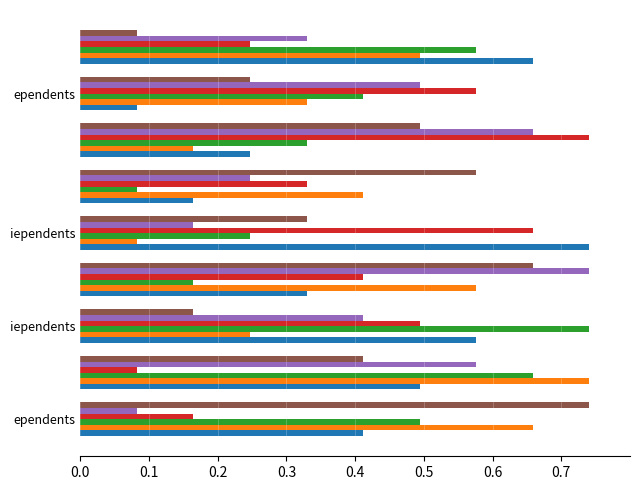

How many categories are shown in the chart?

9